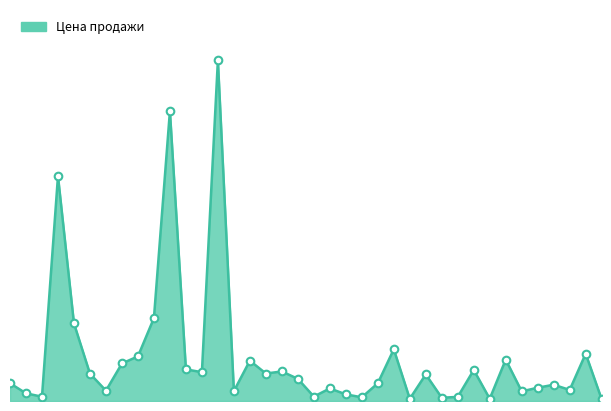

Is this an area chart (filled region under the line)?

Yes